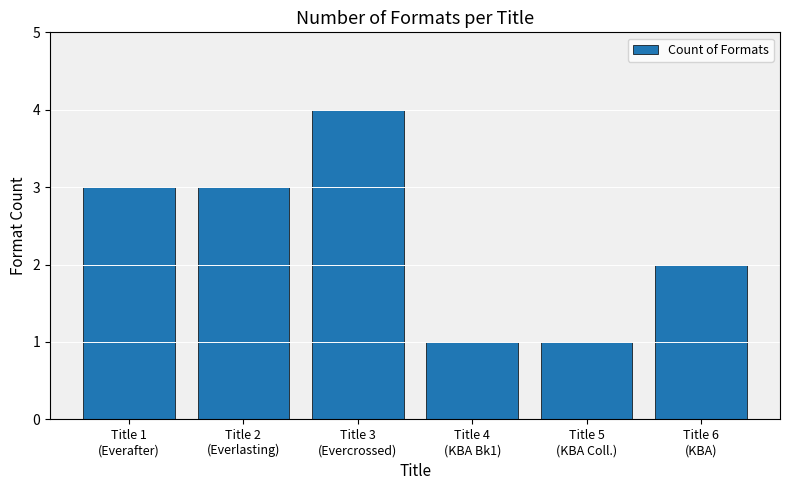

What is the label of the 4th bar from the right?

Title 3
(Evercrossed)